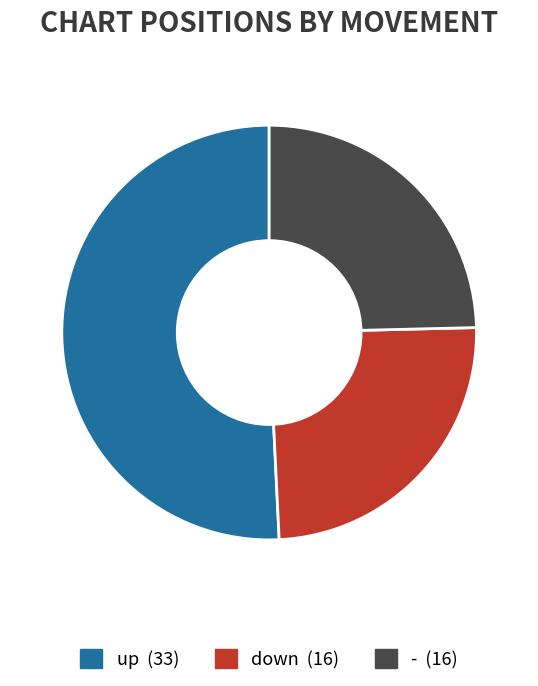

How many segments does this pie chart have?

3